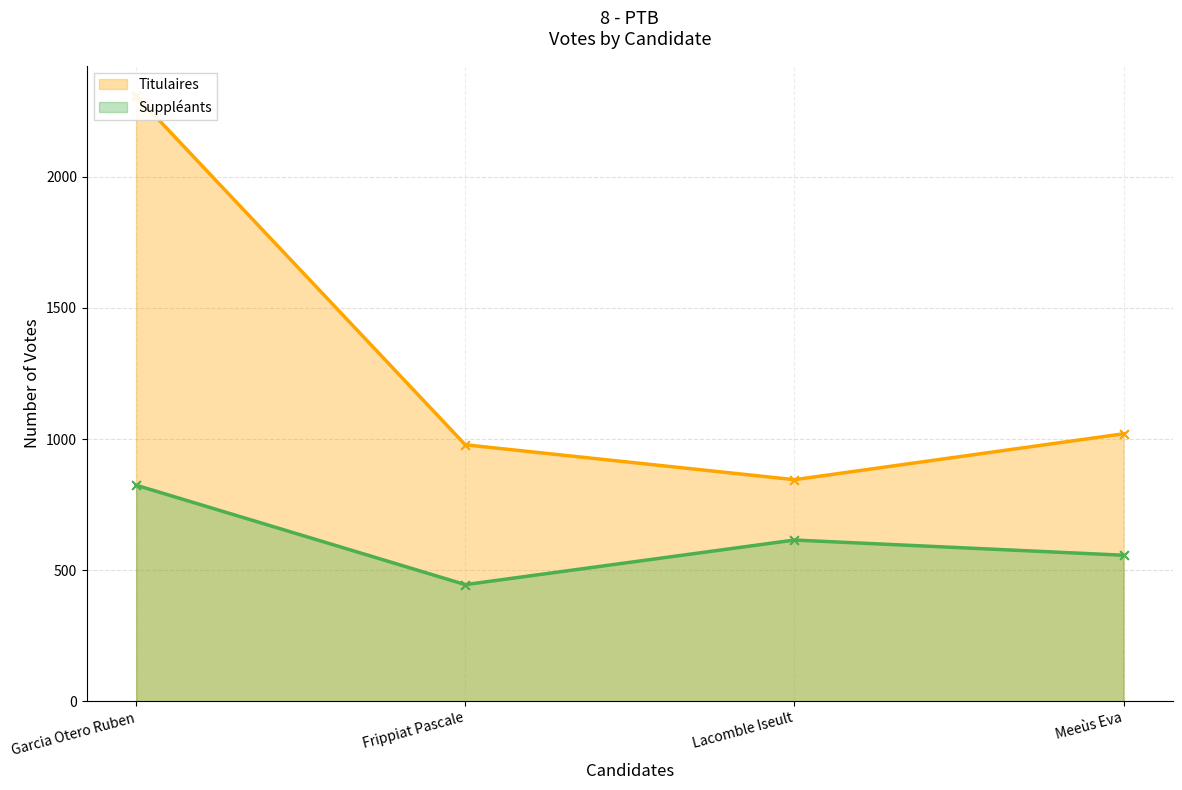

At which category is the sum across all series the highest?

Garcia Otero Ruben